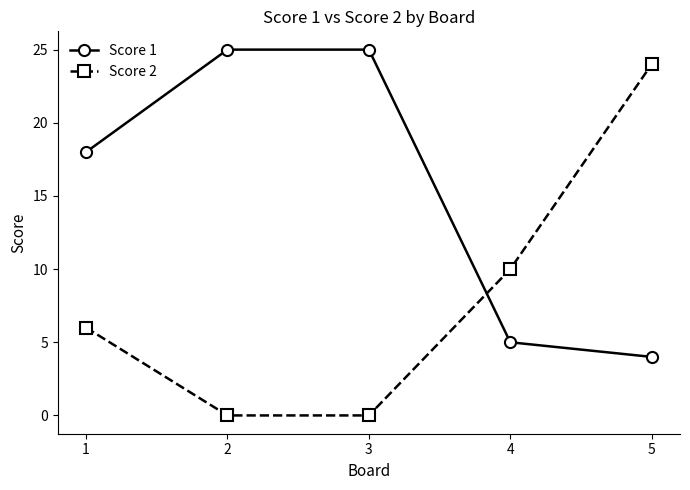

What is the total value across all series at 1?

24